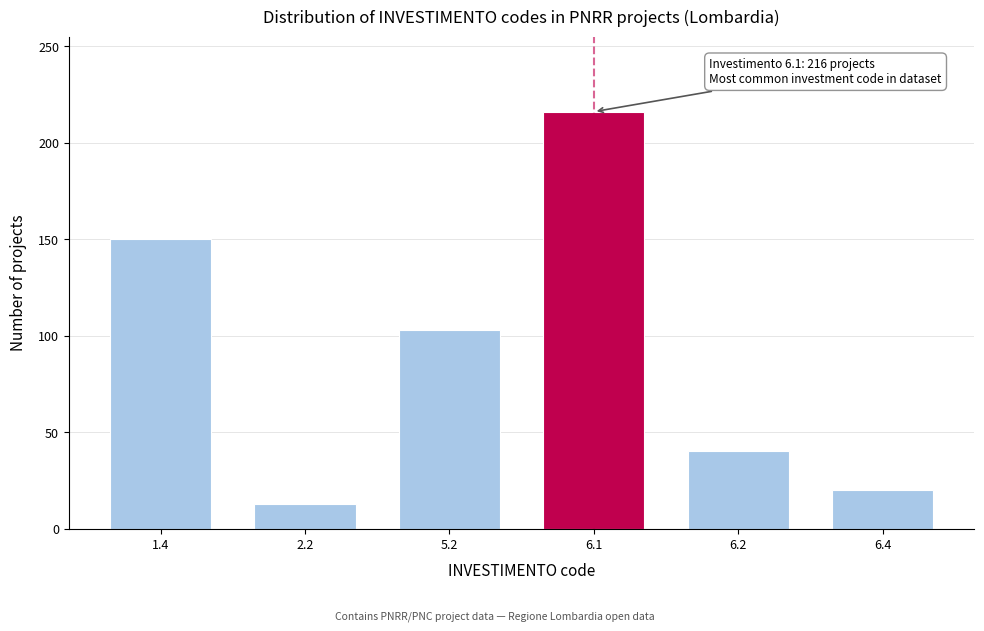

Reading right to left, extract all data points from this chart.

20	40	216	103	13	150